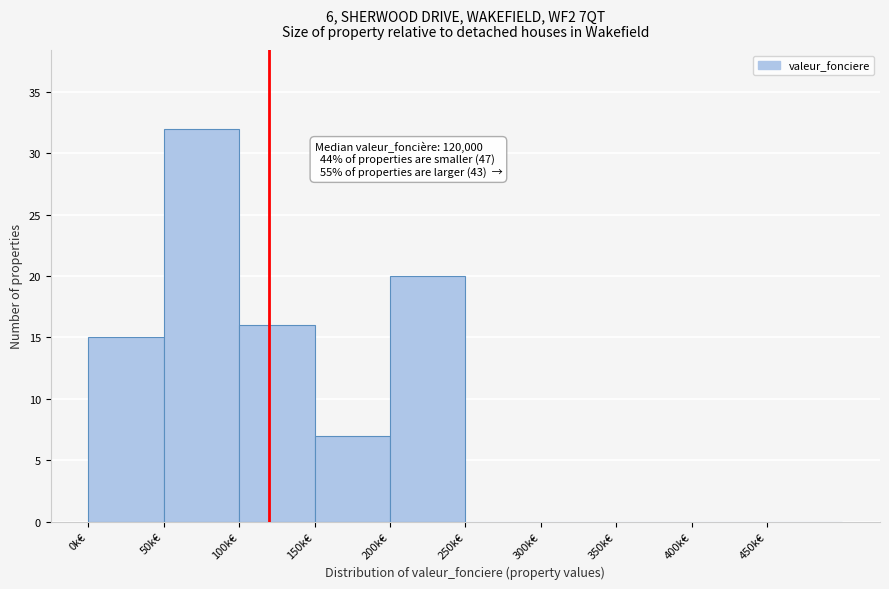

Reading left to right, what are all the values shown in this chart?

0k€=15	50k€=32	100k€=16	150k€=7	200k€=20	250k€=0	300k€=0	350k€=0	400k€=0	450k€=0